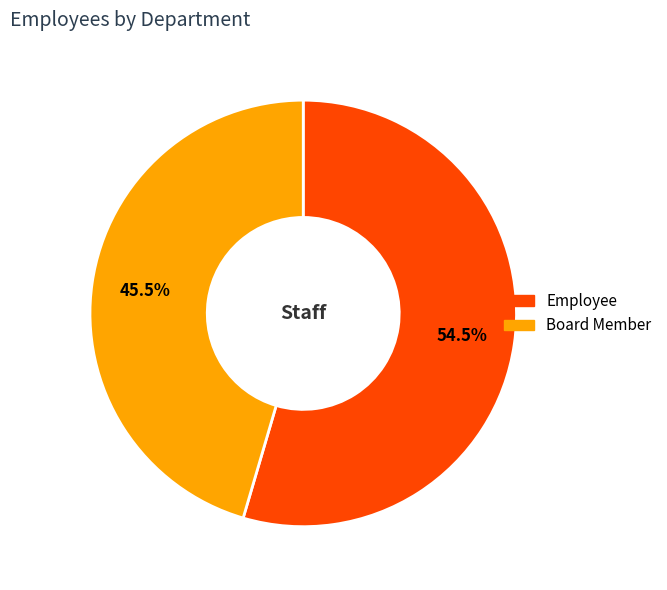

To the nearest percent, what is the difference between the Employee and Board Member slice percentages?

9%